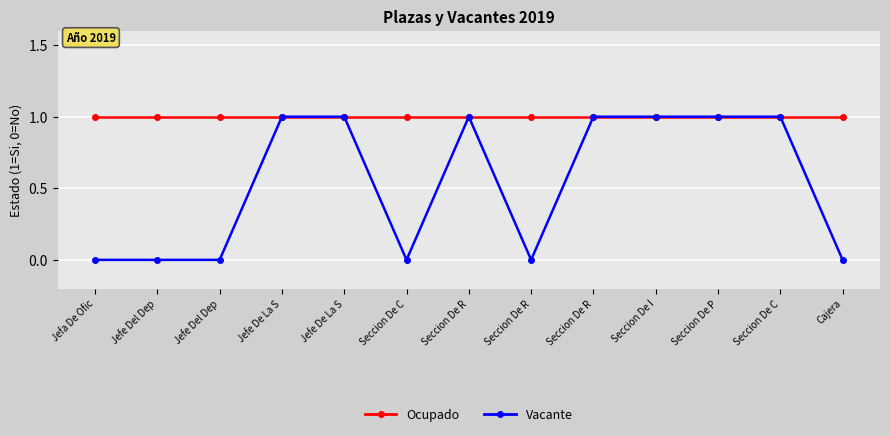

Which series changed the most between Seccion De R and Seccion De C?

Vacante